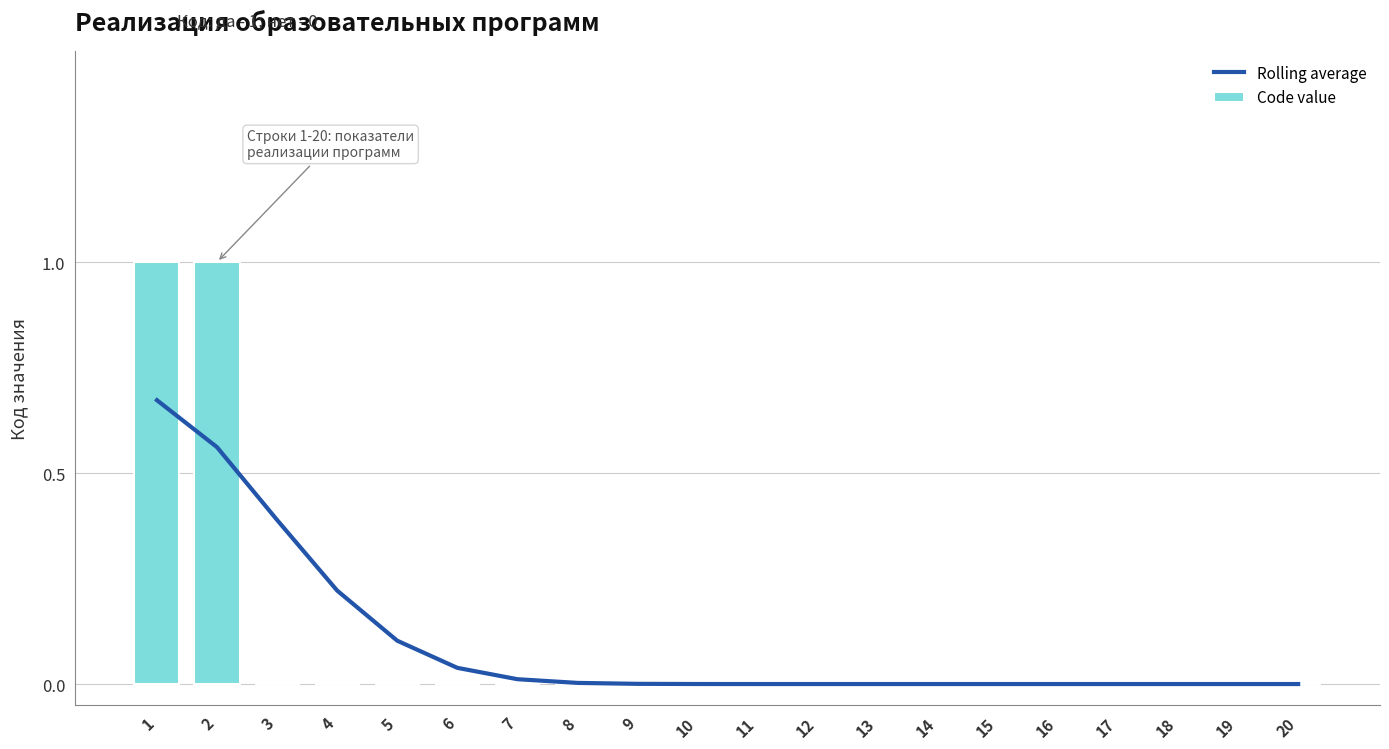

Read the Rolling average value at 4.

0.2